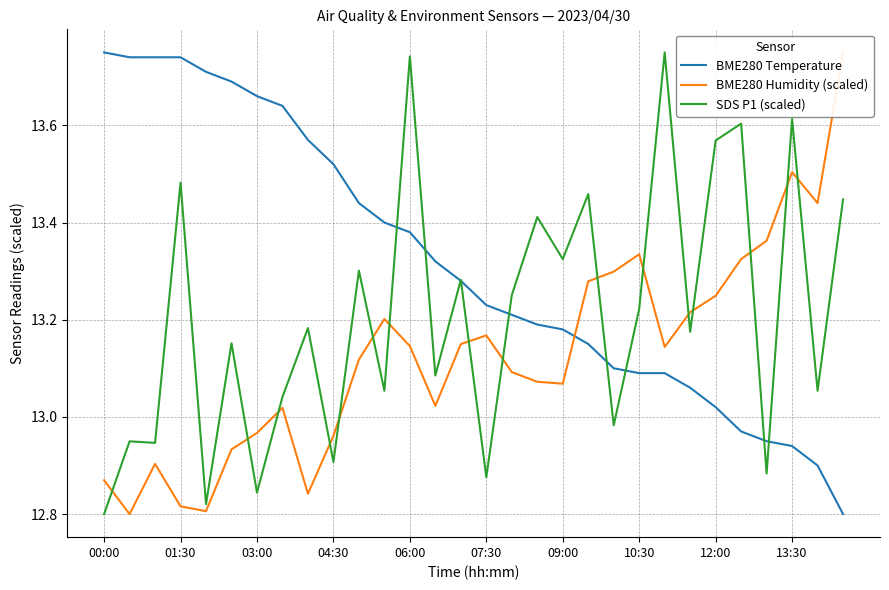

True or false: SDS P1 (scaled) has more than 1 interior local peaks.

True